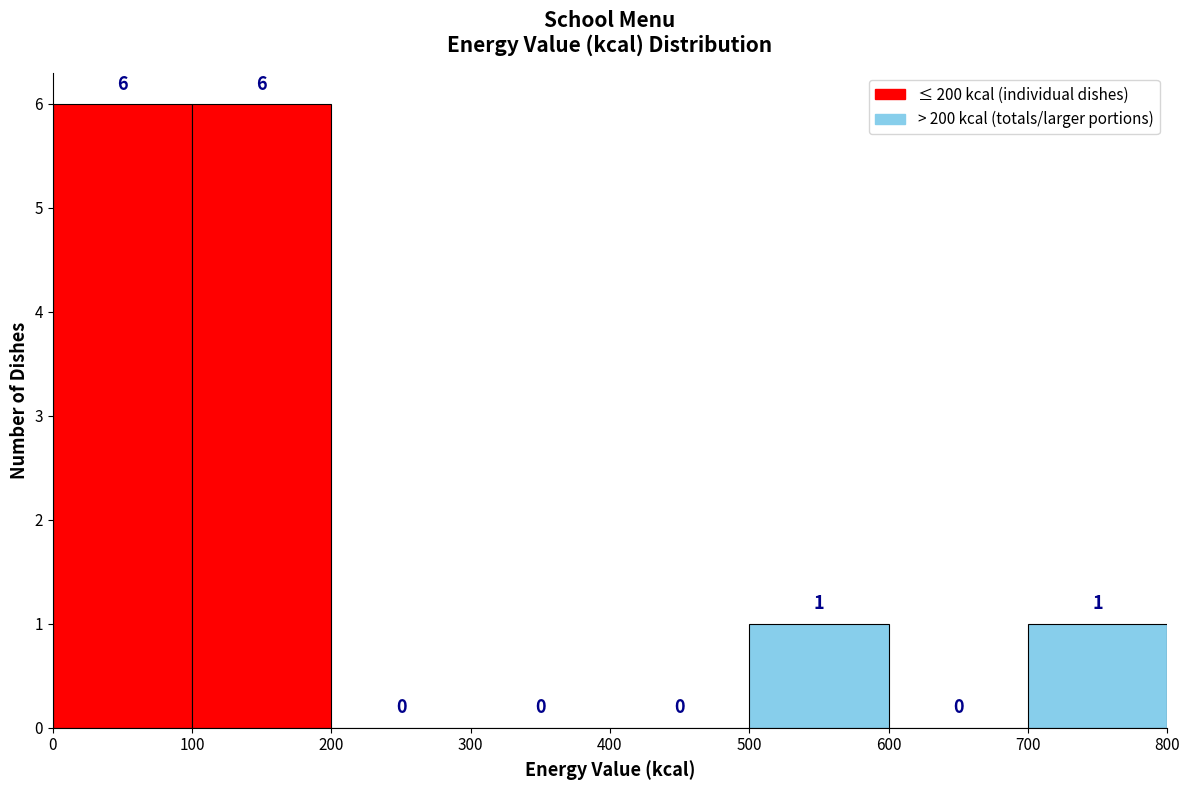

Reading left to right, transcribe this chart: for each bar, give the range it covers on the x-axis and its height.

0 to 100: 6
100 to 200: 6
200 to 300: 0
300 to 400: 0
400 to 500: 0
500 to 600: 1
600 to 700: 0
700 to 800: 1